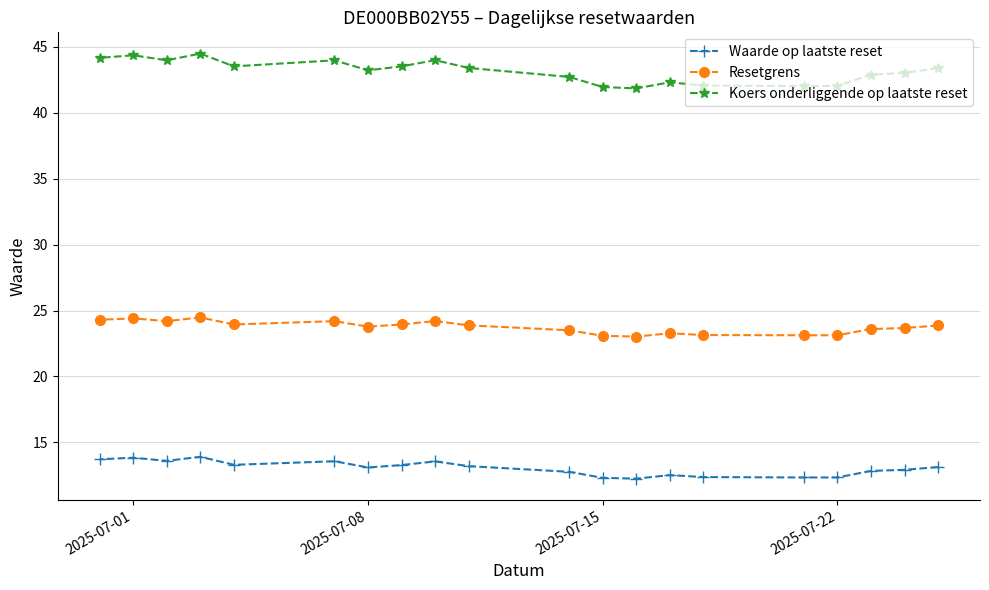

How many lines are shown in the chart?

3